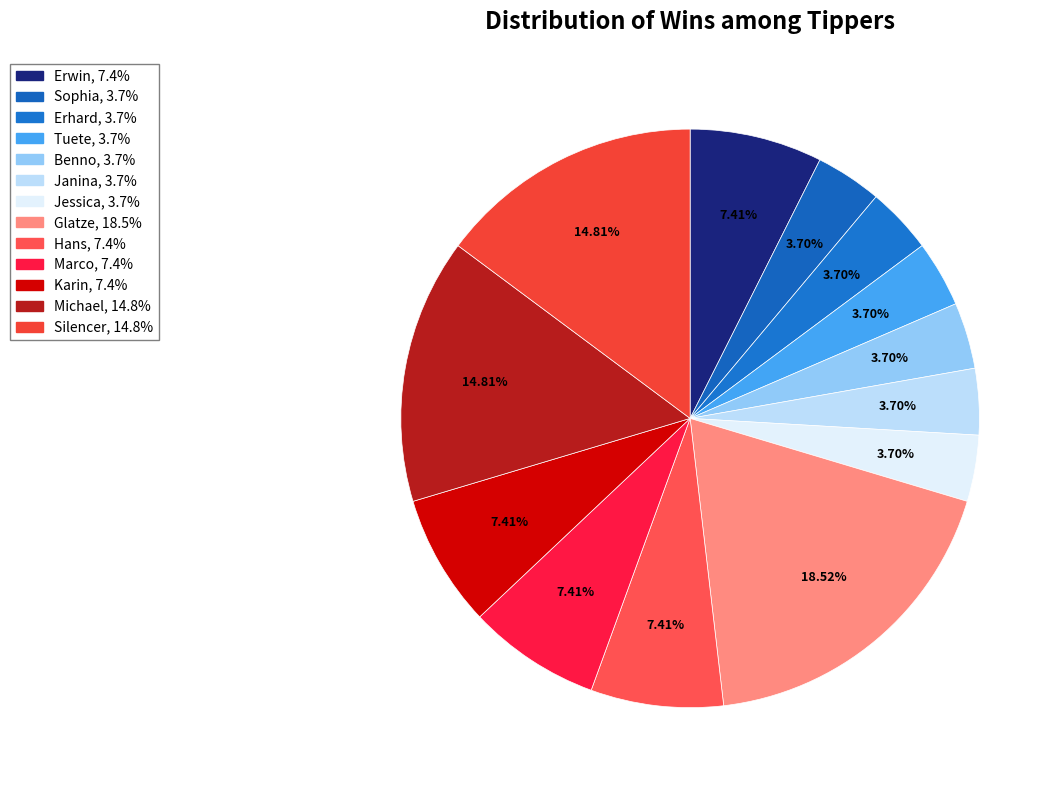

What percentage do Glatze and Benno together represent?

22.2%